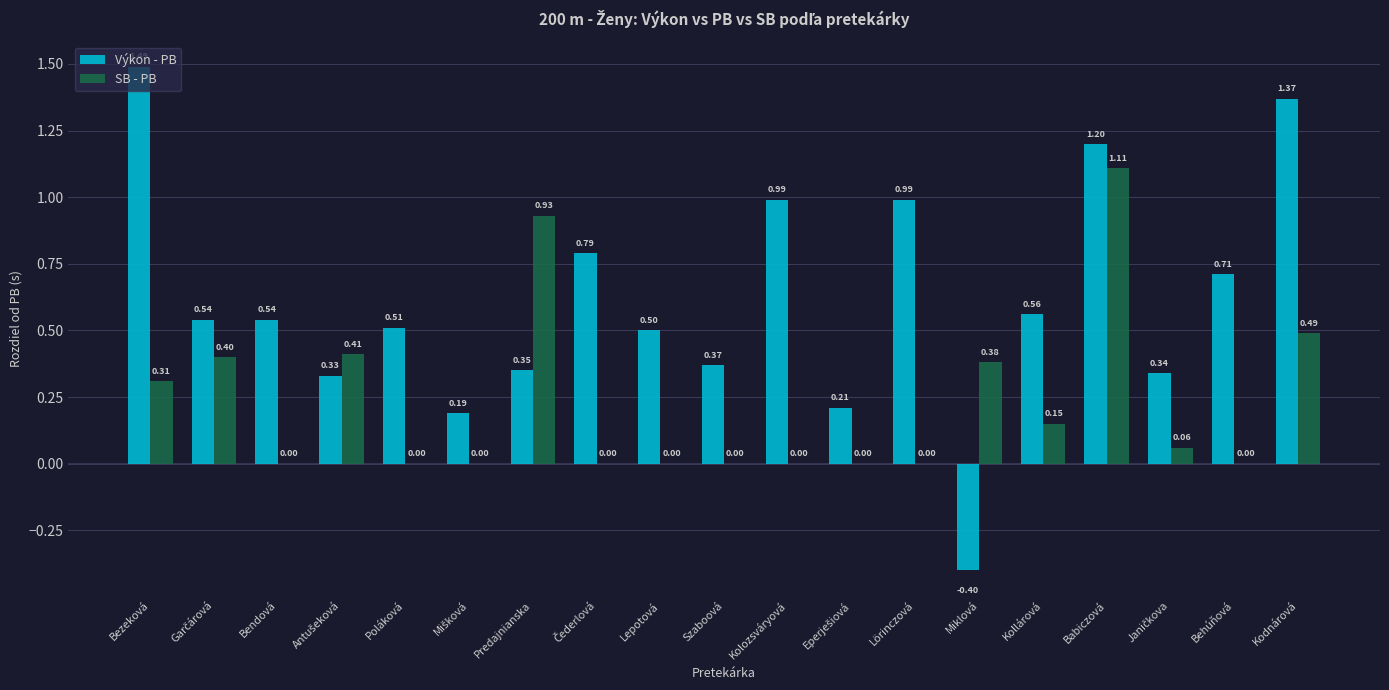

What is the sum of the Výkon - PB values at Bezeková and Lörinczová?

2.5